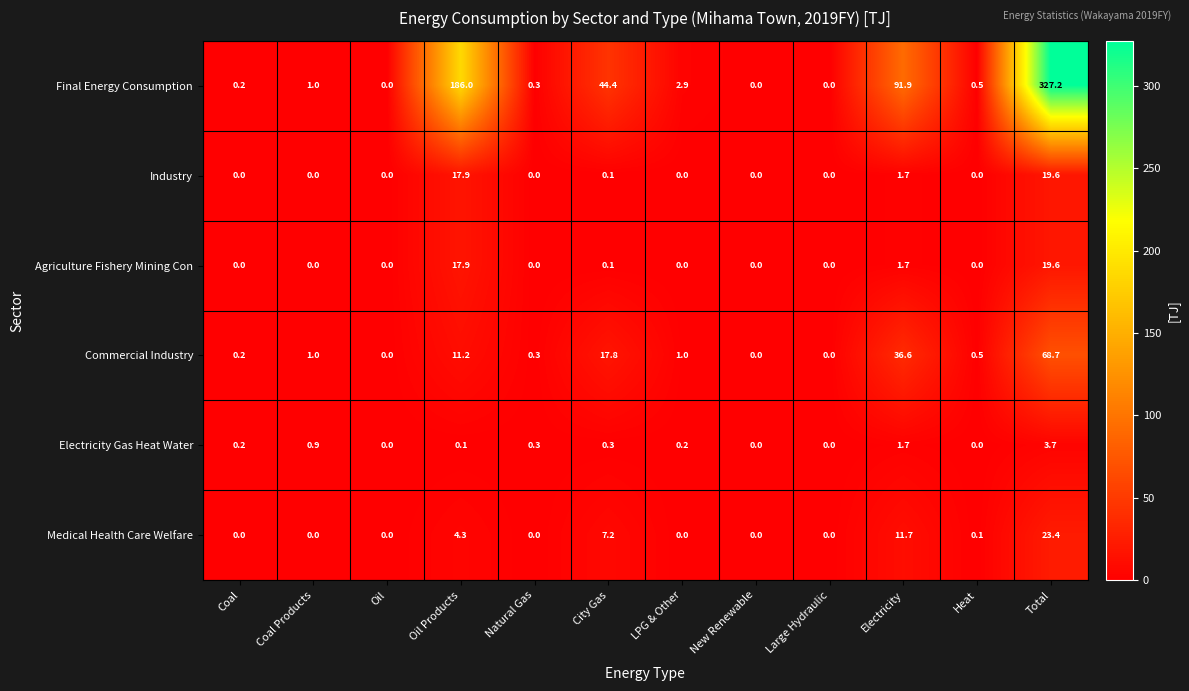

What is the spread (max minus min) of values at City Gas?

44.3